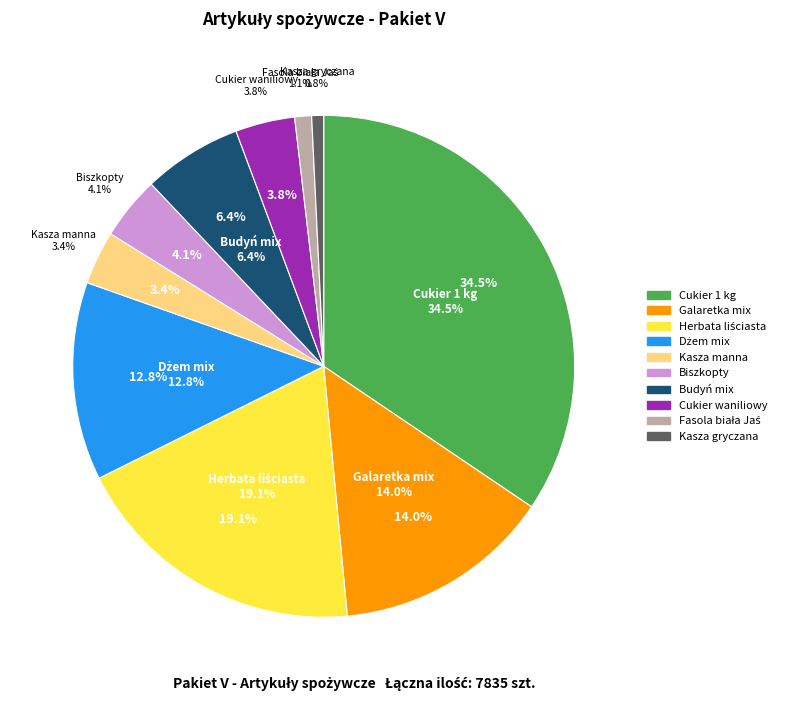

What is the ratio of the value at Kasza gryczana to the value at Cukier waniliowy?

0.2